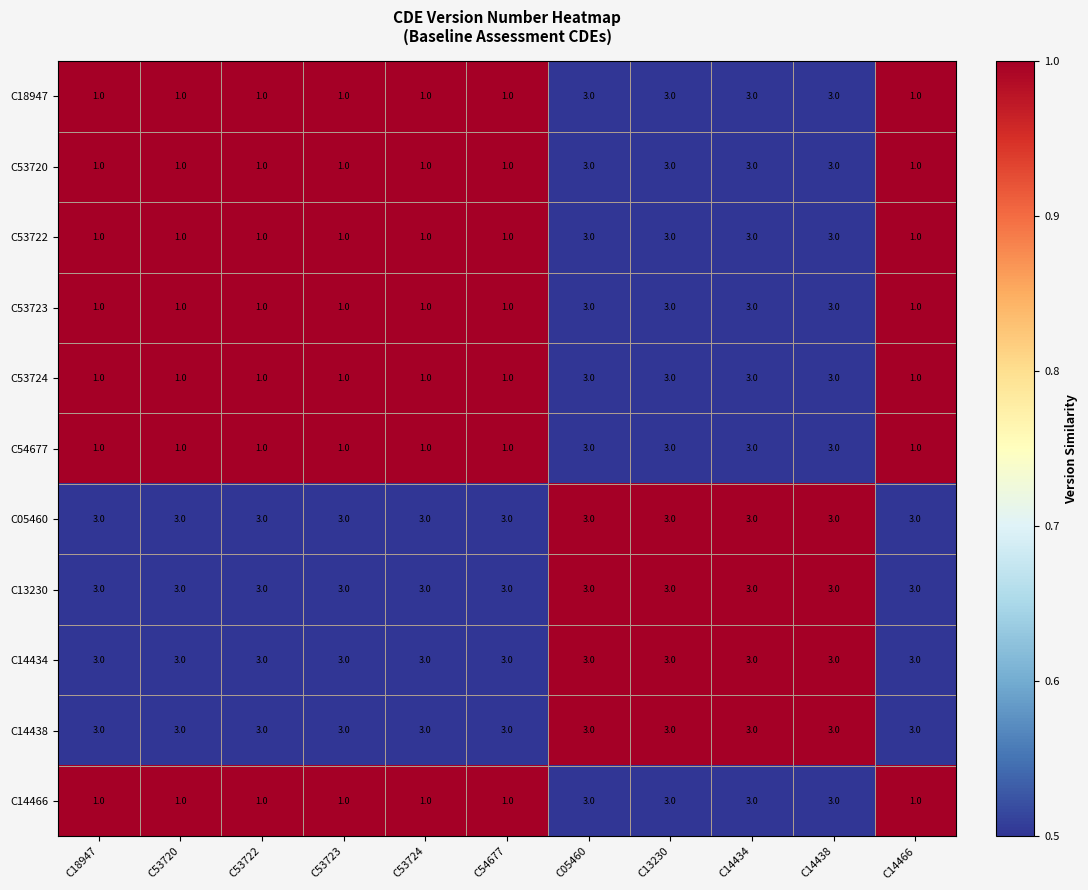

What is the sum of the C14438 values at C53724 and C53723?

6